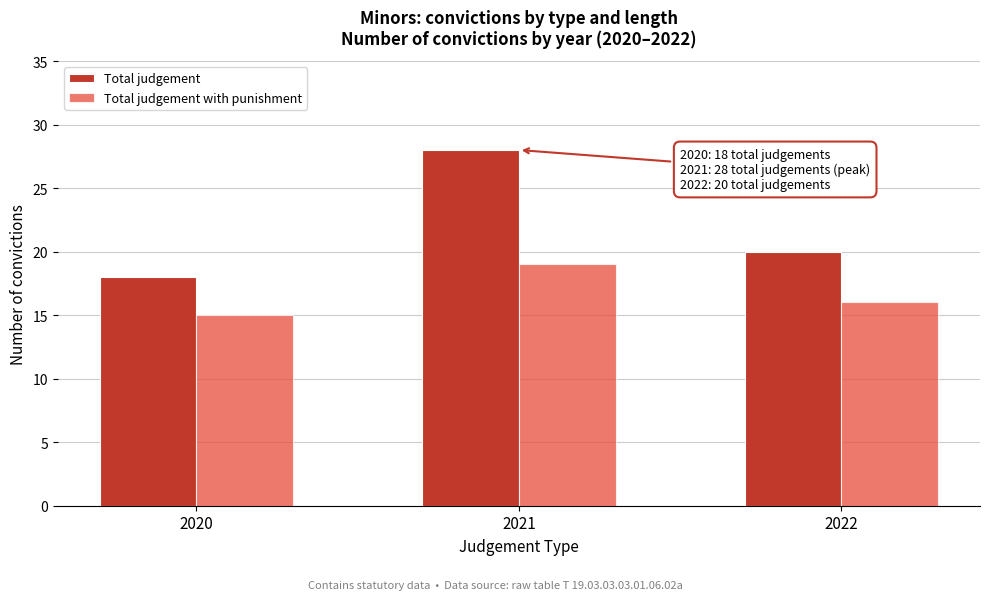

Reading left to right, what are all the values shown in this chart?

Total judgement: 2020=18	2021=28	2022=20
Total judgement with punishment: 2020=15	2021=19	2022=16